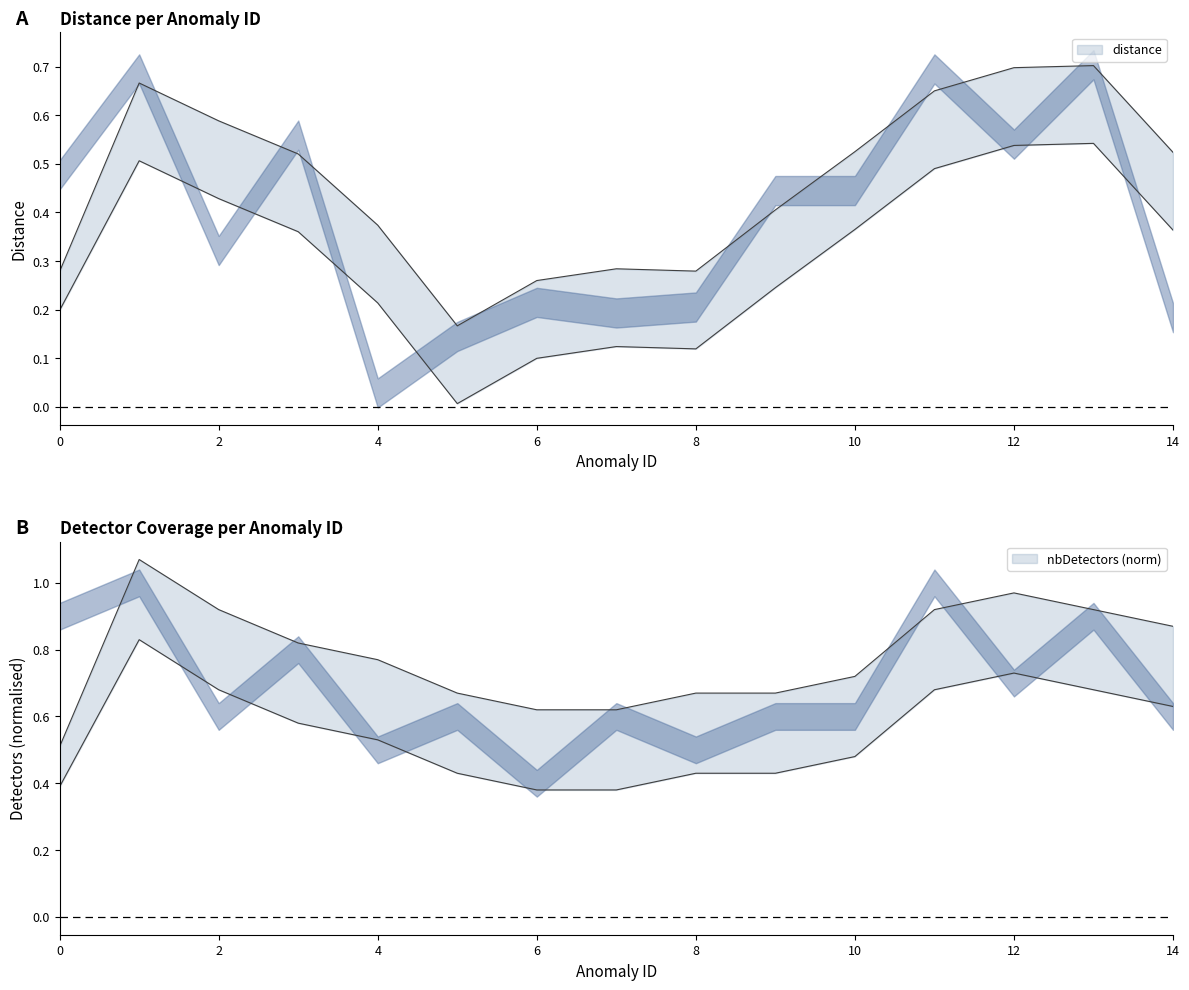

Reading left to right, extract all data points from this chart.

distance: 0=0.5	0=0.5	1=0.7	2=0.3	3=0.6	4=0.0	5=0.1	6=0.2	7=0.2	8=0.2	9=0.4	10=0.4	11=0.7	11=0.7	11=0.7	12=0.5	12=0.5	13=0.7	13=0.7	14=0.2
nbDetectors_norm: 0=0.8	0=1.0	1=1.0	2=0.6	3=0.8	4=0.5	5=0.6	6=0.4	7=0.6	8=0.5	9=0.6	10=0.6	11=1.0	11=1.0	11=1.0	12=0.7	12=0.7	13=0.9	13=0.9	14=0.6